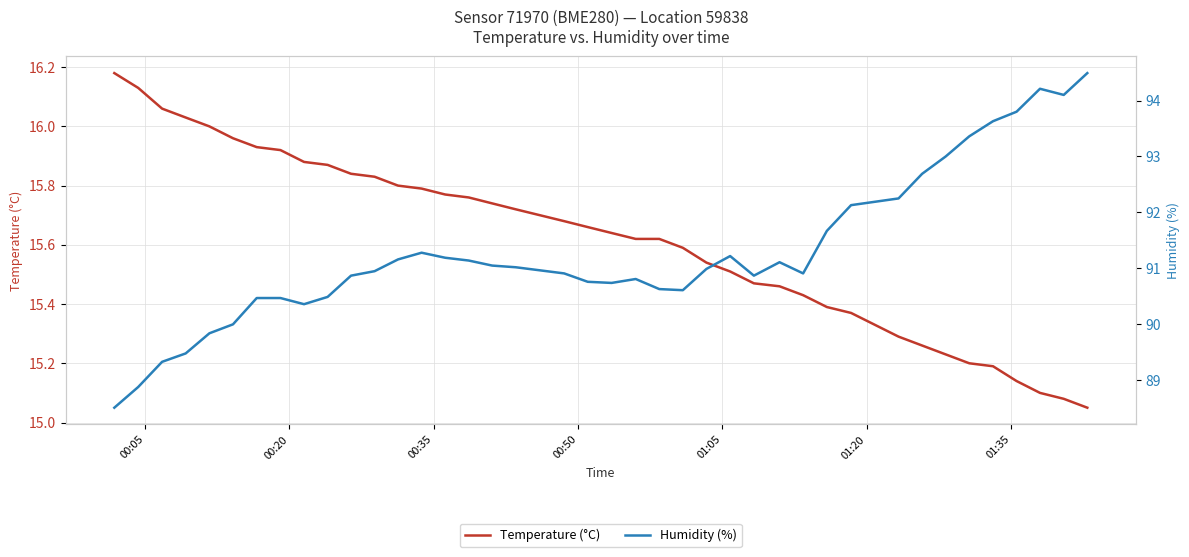

What is the greatest value displayed?

94.5